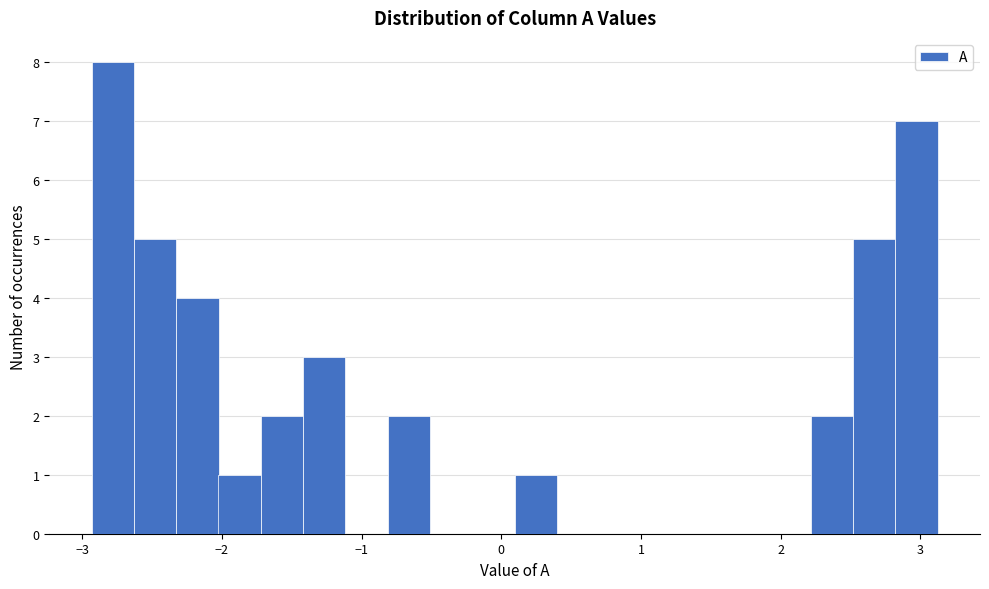

Around what value on the x-axis is the tallest bar? Give the approximate position of its centre, as read against the axis.

-2.8